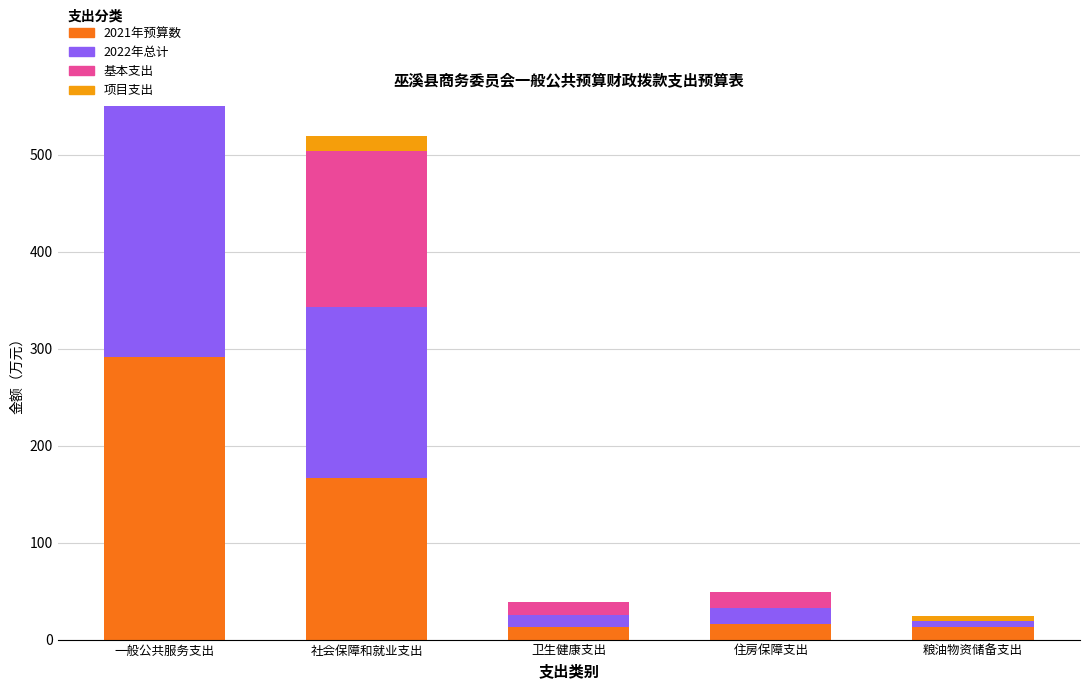

What is the difference between the maximum and minimum values in the 基本支出 series?

252.1